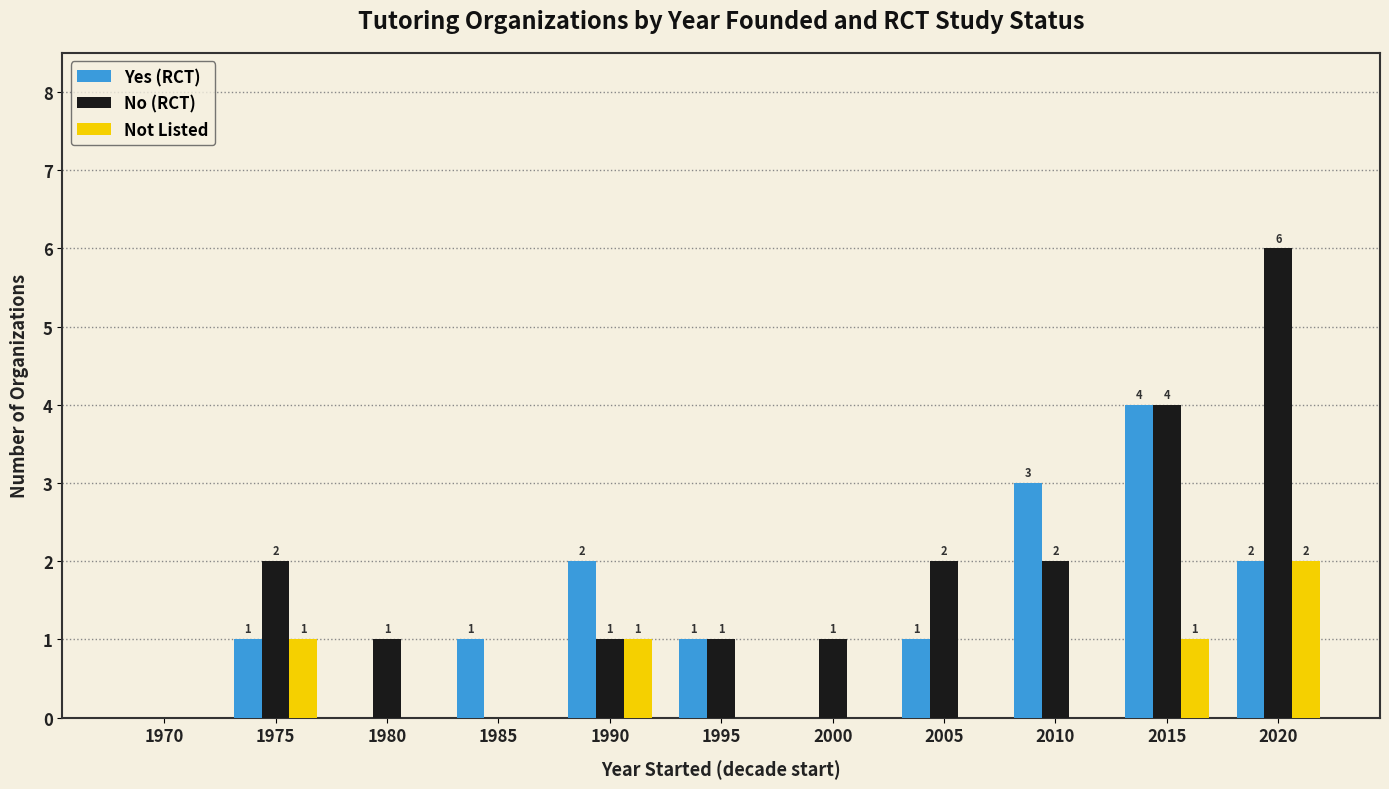

What is the spread (max minus min) of values at 2005?

2